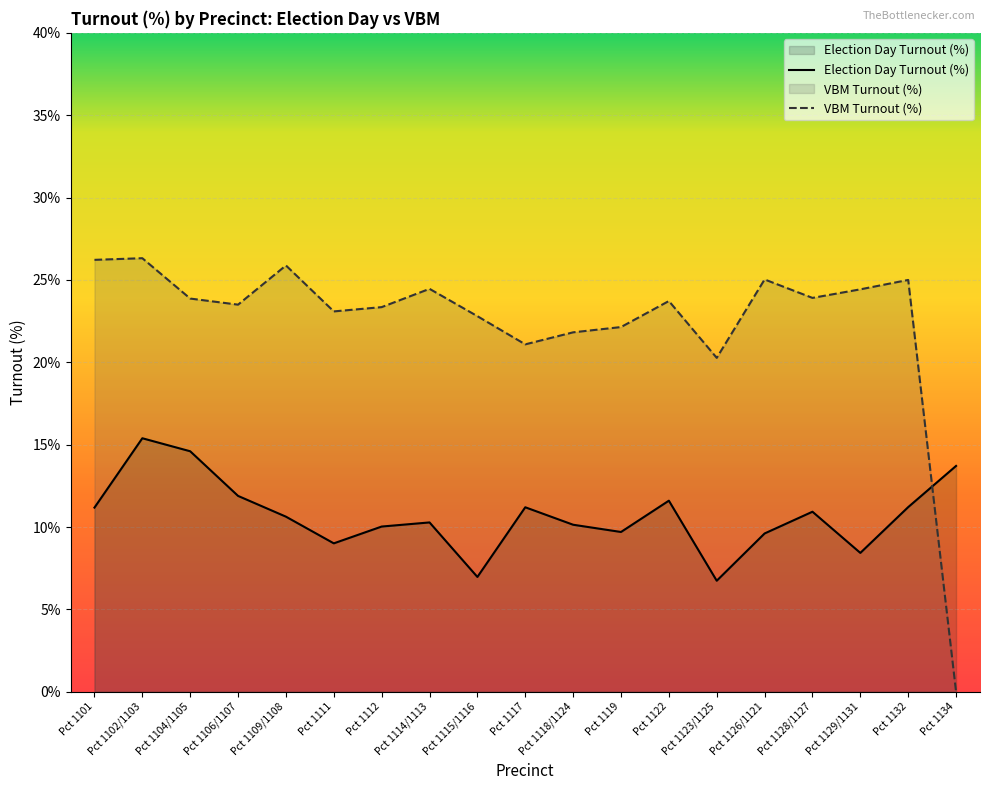

List the labels in order of VBM Turnout (%) value, largest first.

Pct 1102/1103, Pct 1101, Pct 1109/1108, Pct 1126/1121, Pct 1132, Pct 1114/1113, Pct 1129/1131, Pct 1128/1127, Pct 1104/1105, Pct 1122, Pct 1106/1107, Pct 1112, Pct 1111, Pct 1115/1116, Pct 1119, Pct 1118/1124, Pct 1117, Pct 1123/1125, Pct 1134